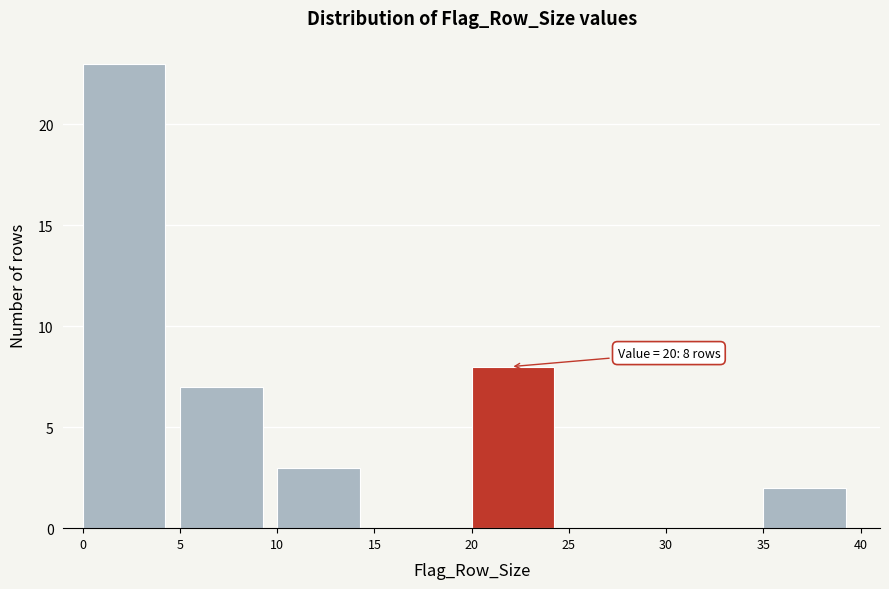

Which range on the x-axis has the tallest bar?

0 to 5